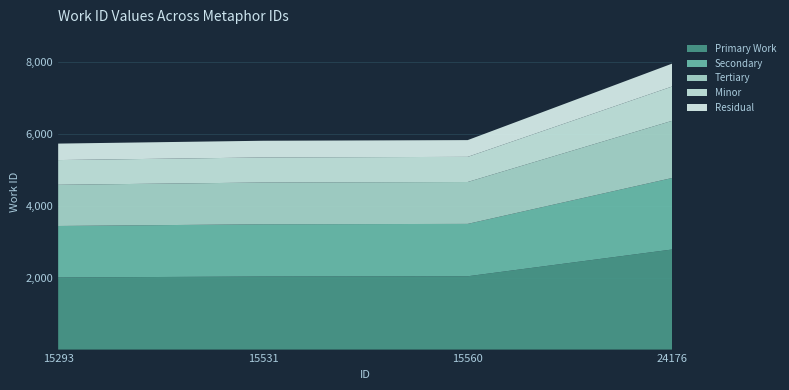

Reading right to left, extract all data points from this chart.

24176=7969	15560=5835	15531=5817	15293=5738